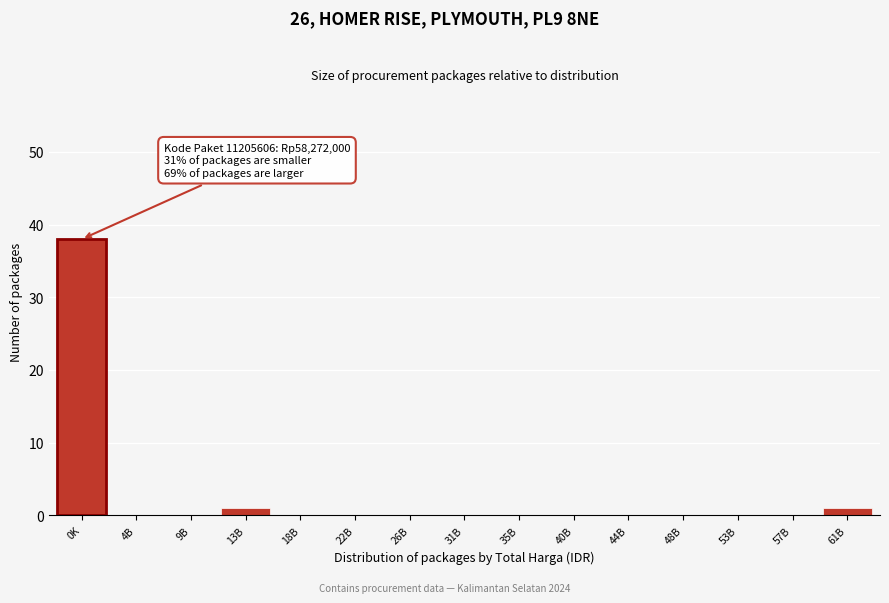

Reading left to right, what are all the values shown in this chart?

0K=38	4B=0	9B=0	13B=1	18B=0	22B=0	26B=0	31B=0	35B=0	40B=0	44B=0	48B=0	53B=0	57B=0	61B=1